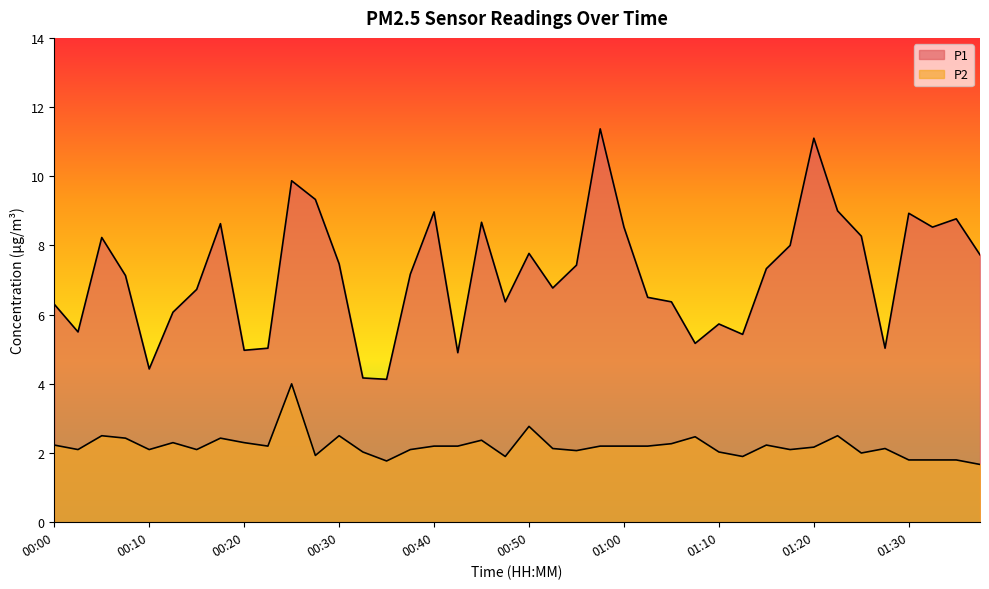

The value of P1 at 00:45 is 2.9. True or false?

False